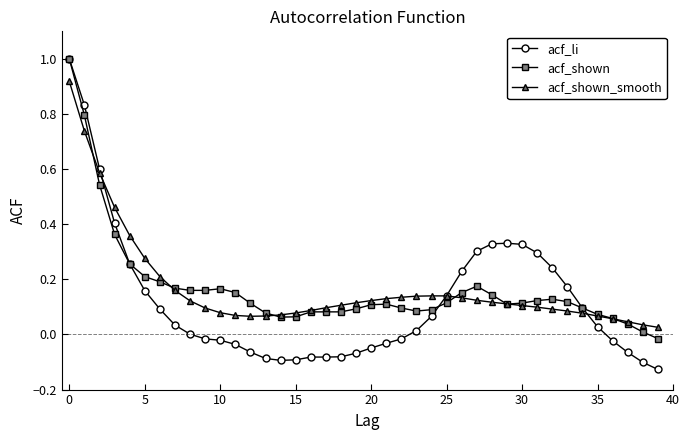

What is the maximum value shown in the chart?

1.0